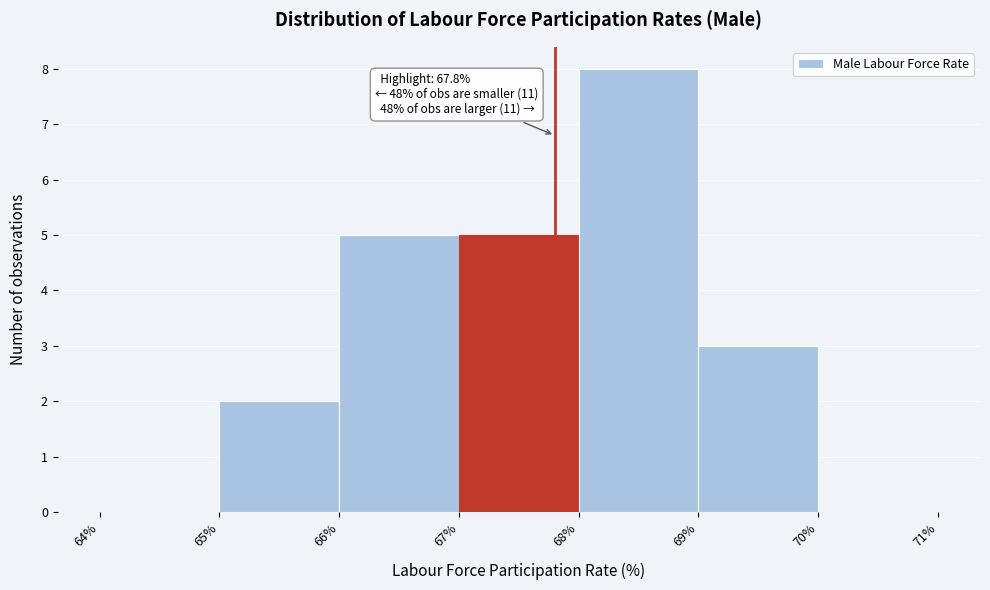

Which range on the x-axis has the tallest bar?

68% to 69%